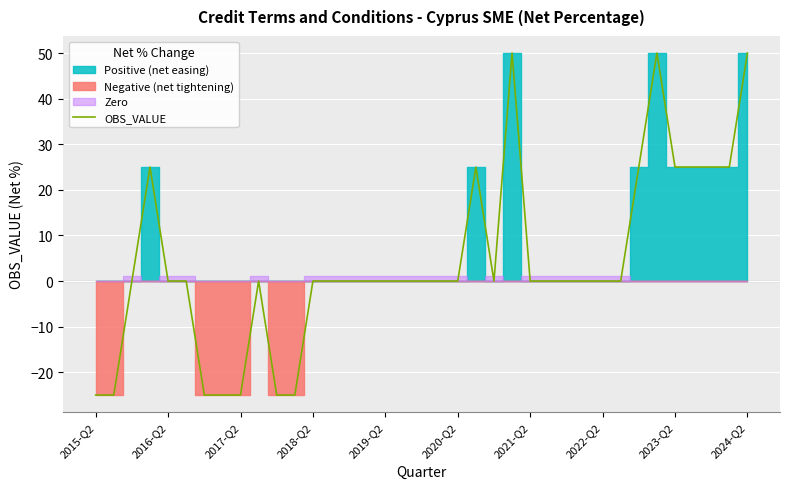

What is the sum of the values at 19 and 31?

50